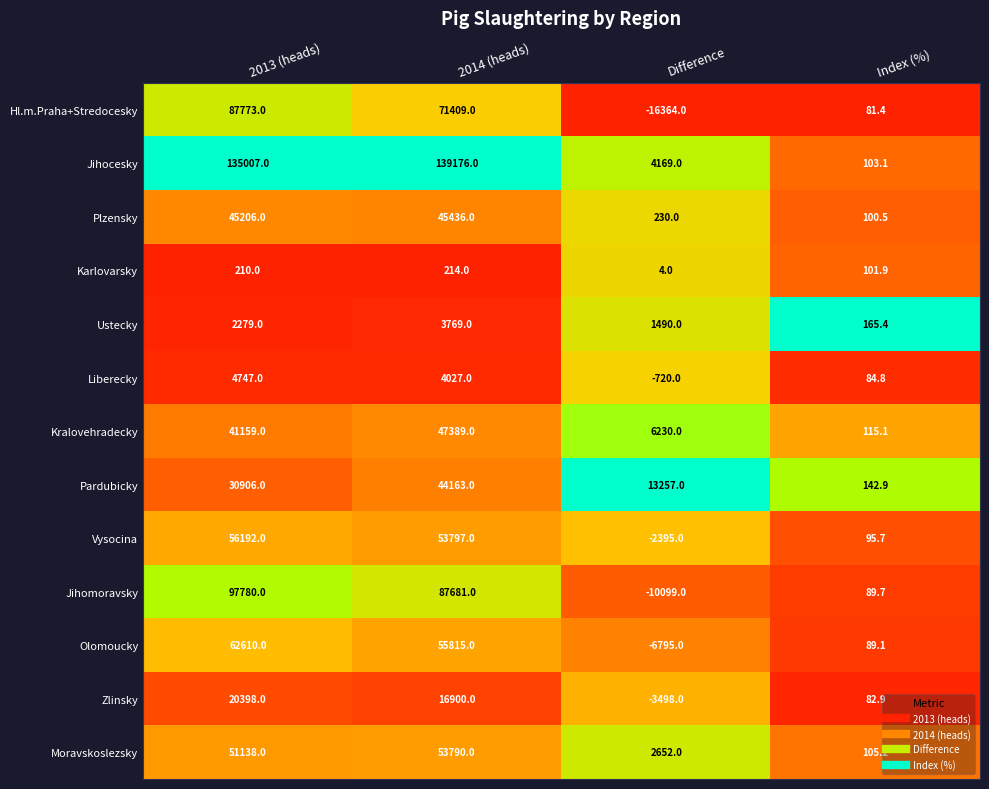

List the series in order of their peak value, lowest first.

Karlovarsky, Ustecky, Liberecky, Zlinsky, Pardubicky, Plzensky, Kralovehradecky, Moravskoslezsky, Vysocina, Olomoucky, Hl.m.Praha+Stredocesky, Jihomoravsky, Jihocesky